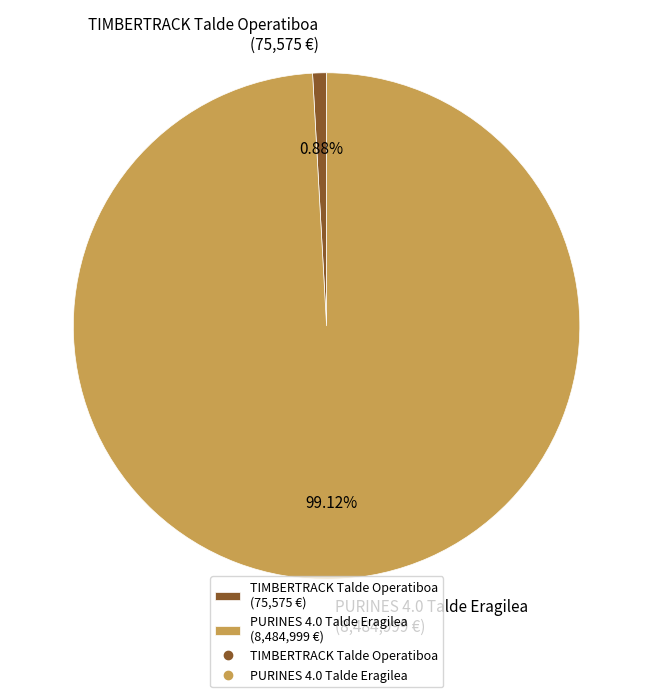

Approximately how many times larger is the value at PURINES 4.0 Talde Eragilea compared to TIMBERTRACK Talde Operatiboa?

112.3